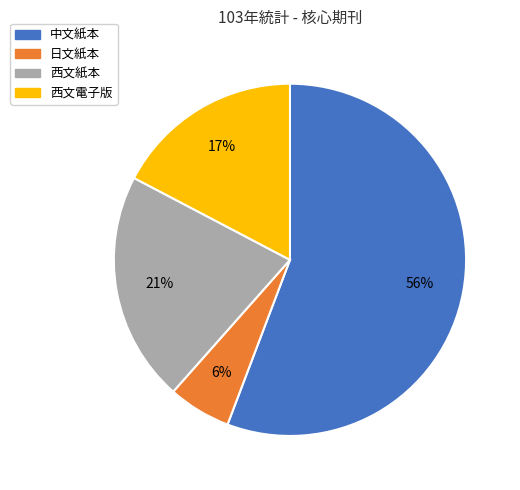

To the nearest percent, what is the difference between the 西文紙本 and 中文紙本 slice percentages?

35%